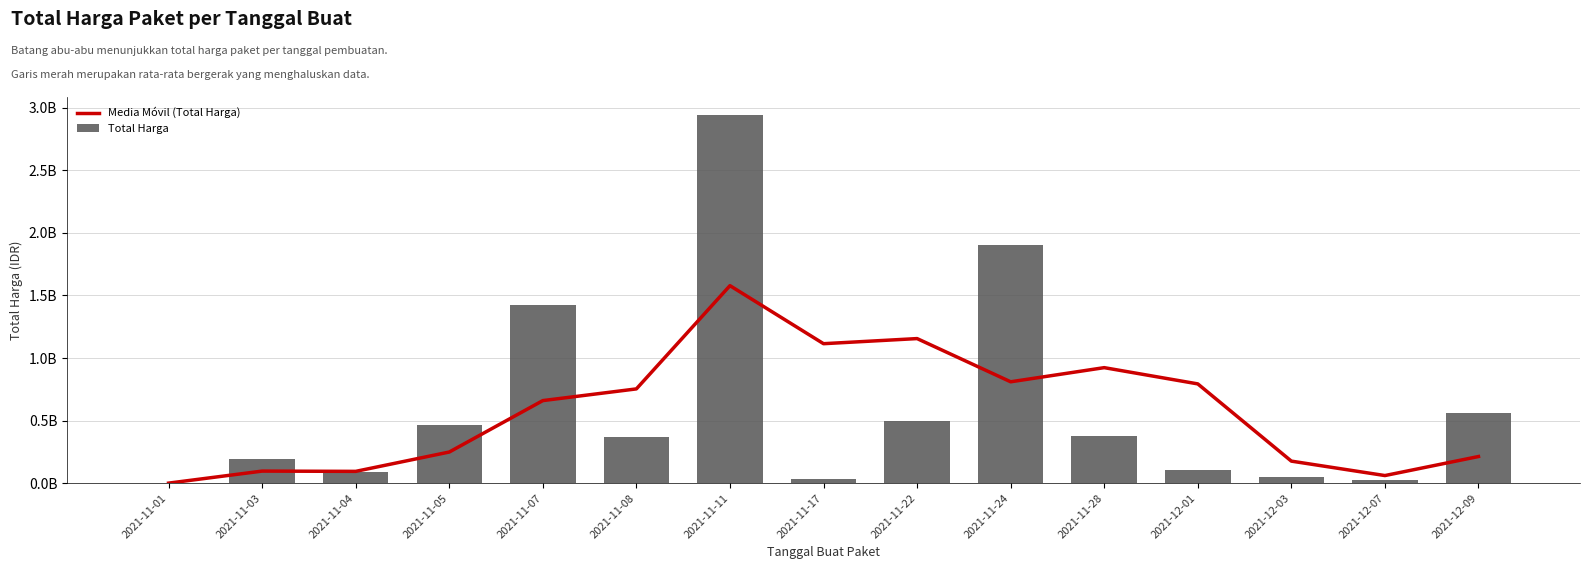

At which label does Total Harga first exceed 370515000?

2021-11-05